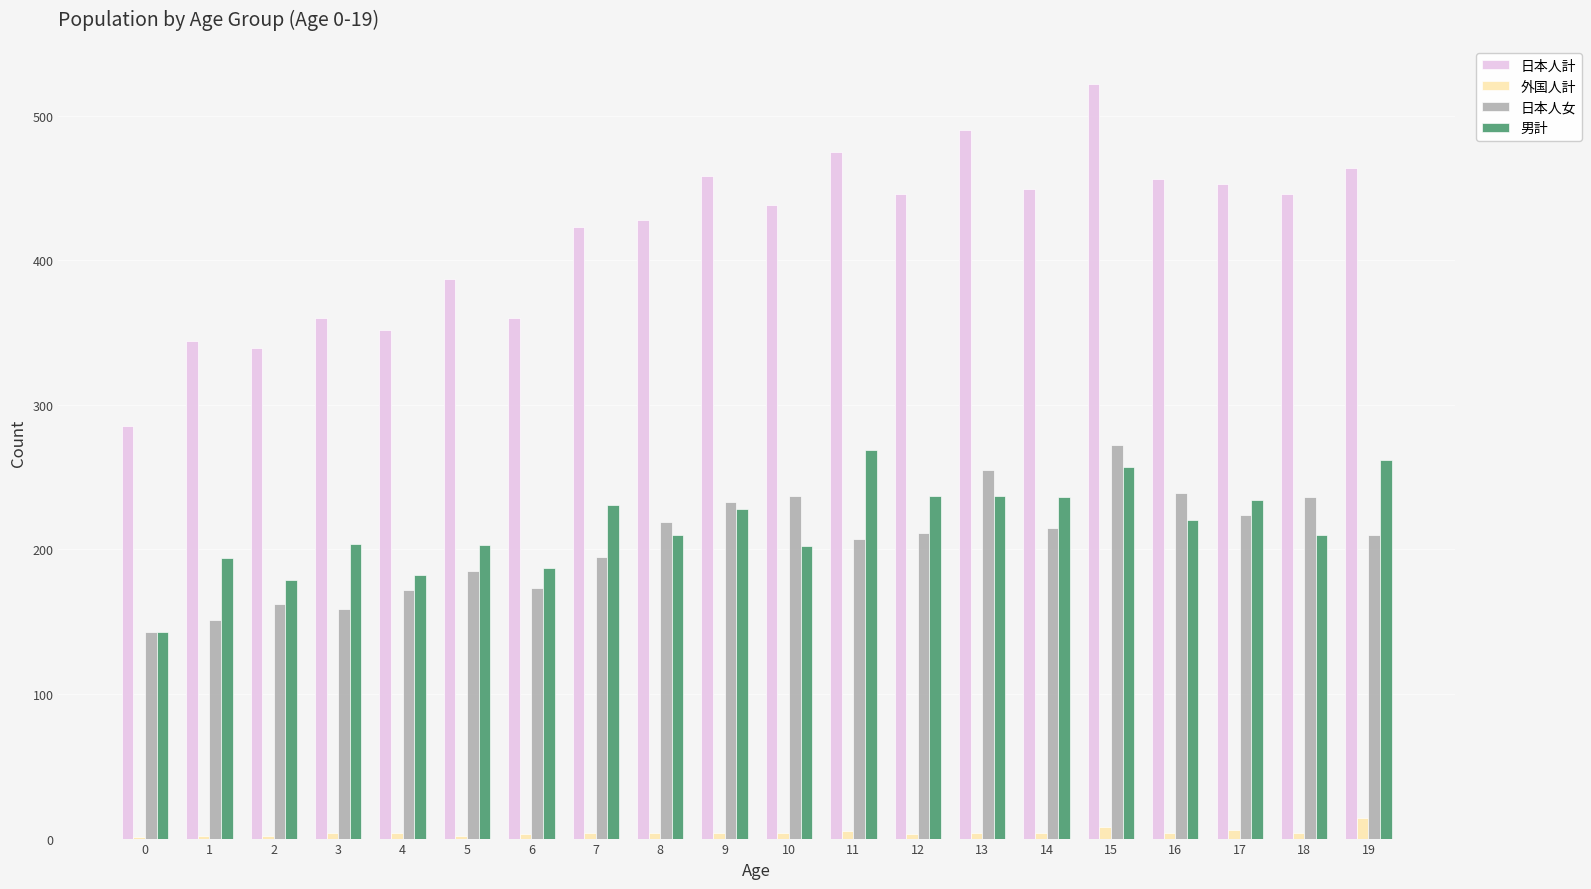

What is the sum of all 男計 values?

4325